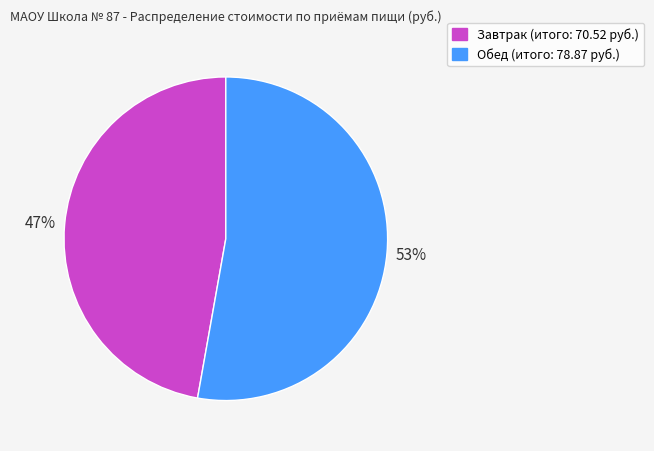

To the nearest percent, what percentage of the pie is Обед?

53%